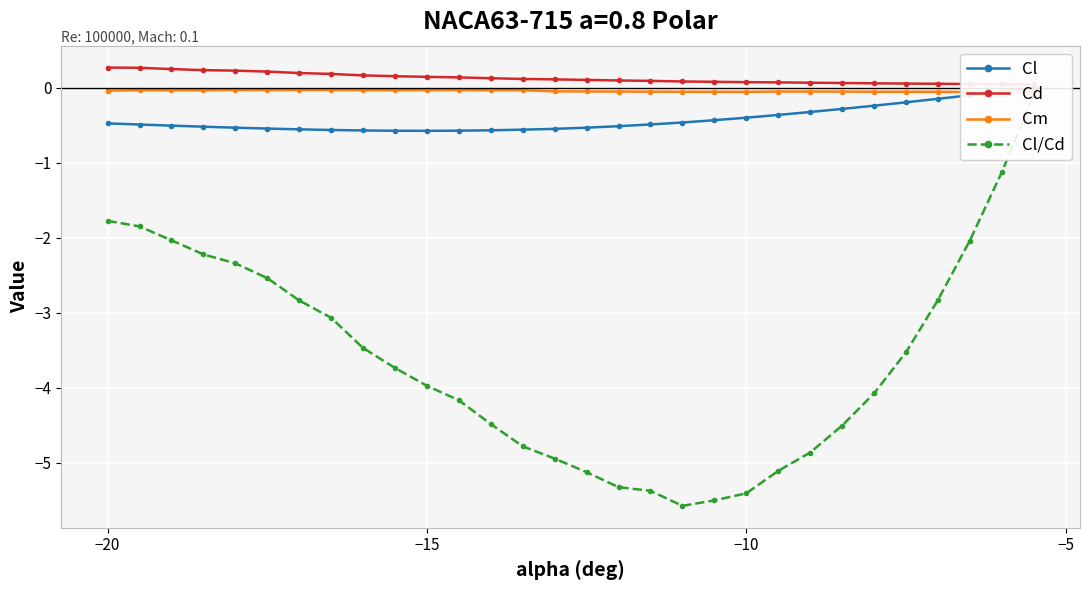

Reading left to right, extract all data points from this chart.

Cl: -0.5	-0.5	-0.5	-0.5	-0.5	-0.5	-0.6	-0.6	-0.6	-0.6	-0.6	-0.6	-0.6	-0.6	-0.5	-0.5	-0.5	-0.5	-0.5	-0.4	-0.4	-0.4	-0.3	-0.3	-0.2	-0.2	-0.1	-0.1	-0.1	-0.0
Cd: 0.3	0.3	0.2	0.2	0.2	0.2	0.2	0.2	0.2	0.2	0.1	0.1	0.1	0.1	0.1	0.1	0.1	0.1	0.1	0.1	0.1	0.1	0.1	0.1	0.1	0.1	0.1	0.0	0.0	0.0
Cm: -0.0	-0.0	-0.0	-0.0	-0.0	-0.0	-0.0	-0.0	-0.0	-0.0	-0.0	-0.0	-0.0	-0.0	-0.0	-0.1	-0.1	-0.1	-0.1	-0.1	-0.1	-0.1	-0.1	-0.1	-0.1	-0.1	-0.1	-0.1	-0.1	-0.1
Cl/Cd: -1.8	-1.9	-2.0	-2.2	-2.3	-2.5	-2.8	-3.1	-3.5	-3.7	-4.0	-4.2	-4.5	-4.8	-4.9	-5.1	-5.3	-5.4	-5.6	-5.5	-5.4	-5.1	-4.9	-4.5	-4.1	-3.5	-2.8	-2.0	-1.1	-0.1